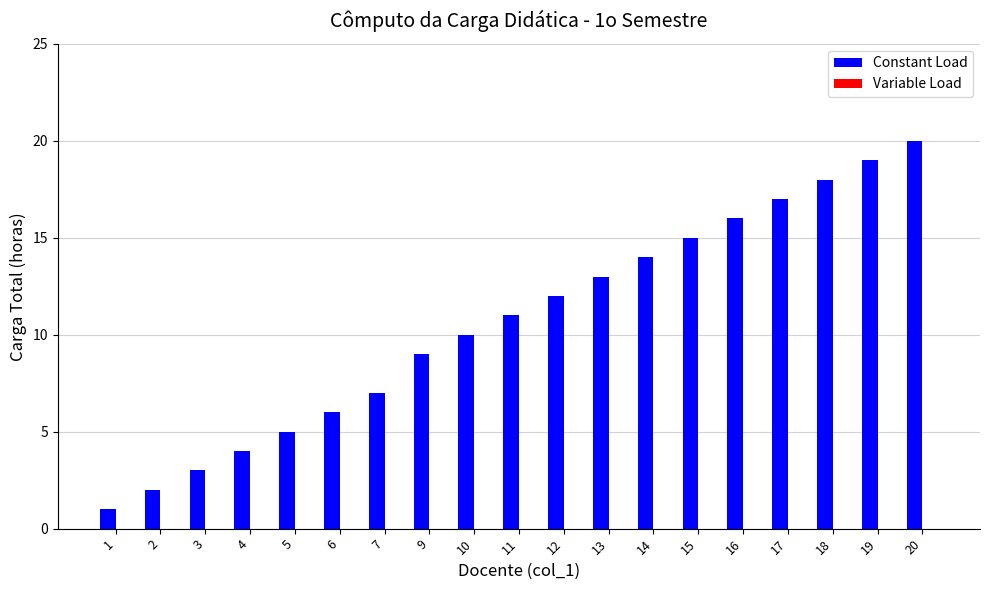

Approximately how many times larger is the value at 14 compared to 20?

0.7